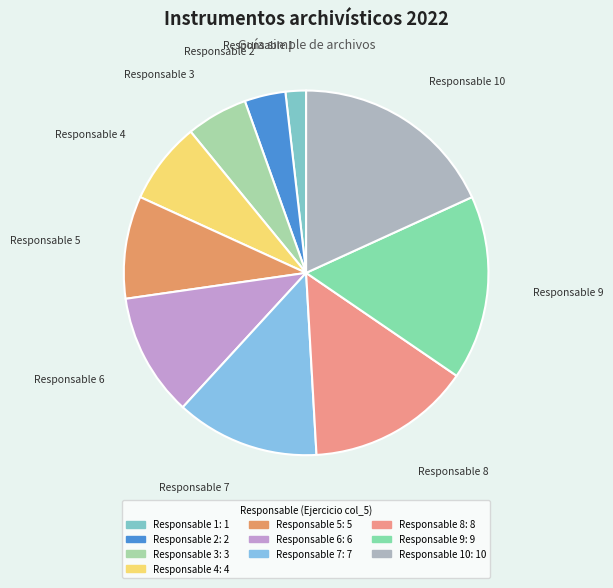

How many segments does this pie chart have?

10